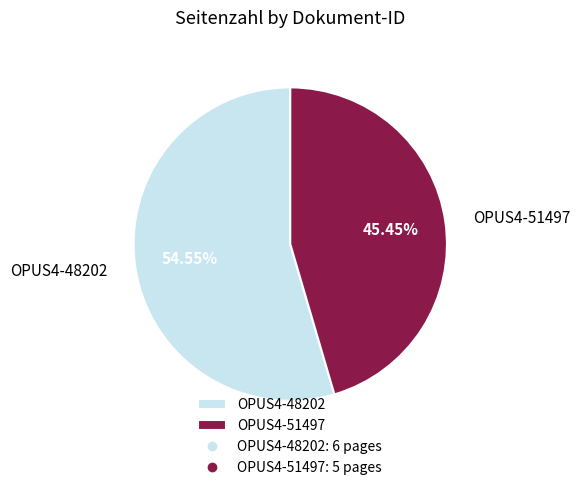

What percentage is the OPUS4-51497 slice, to the nearest percent?

45%